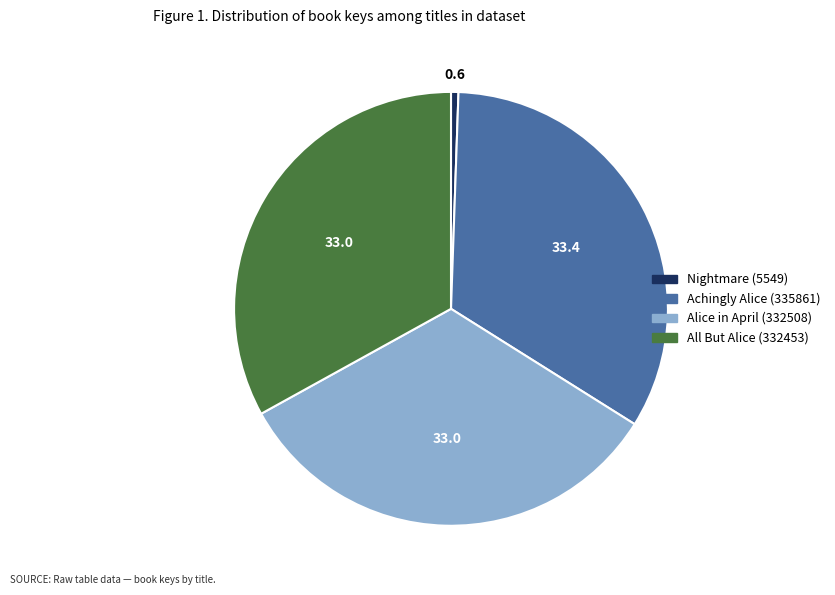

Do Alice in April (332508) and Achingly Alice (335861) together represent more than half of the pie?

Yes